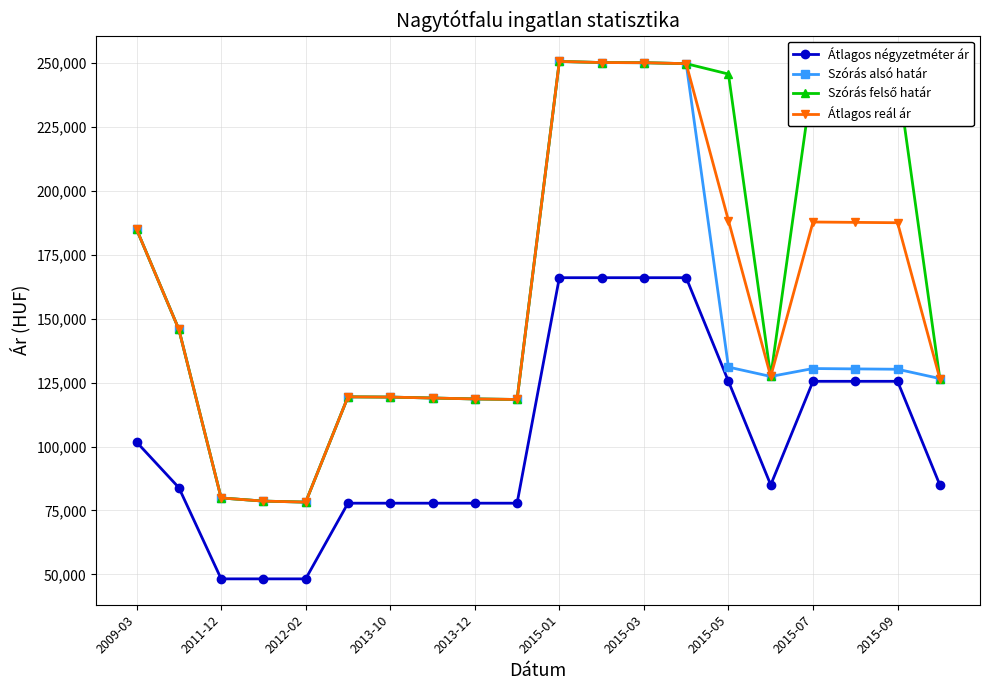

How many categories are shown in the chart?

20